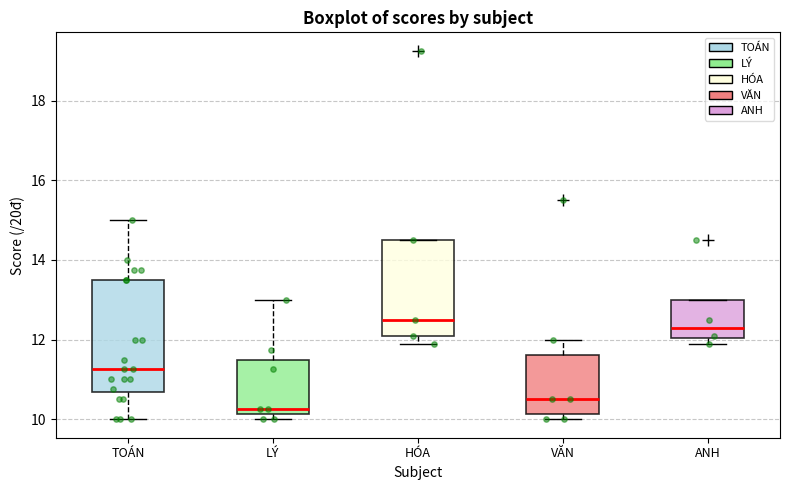

Which box is the tallest, from its lower edge to its upper edge?

TOÁN